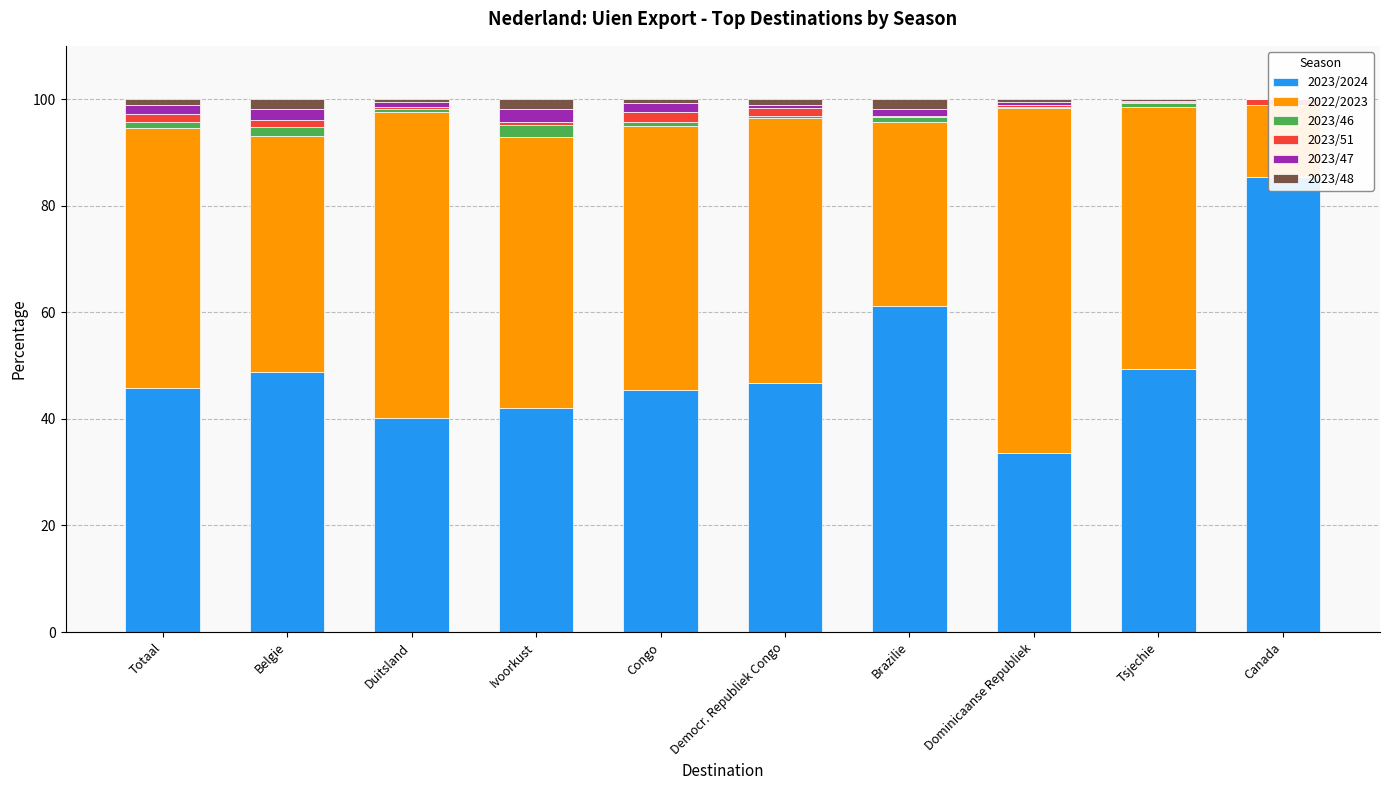

What is the total value across all series at Congo?

100.0